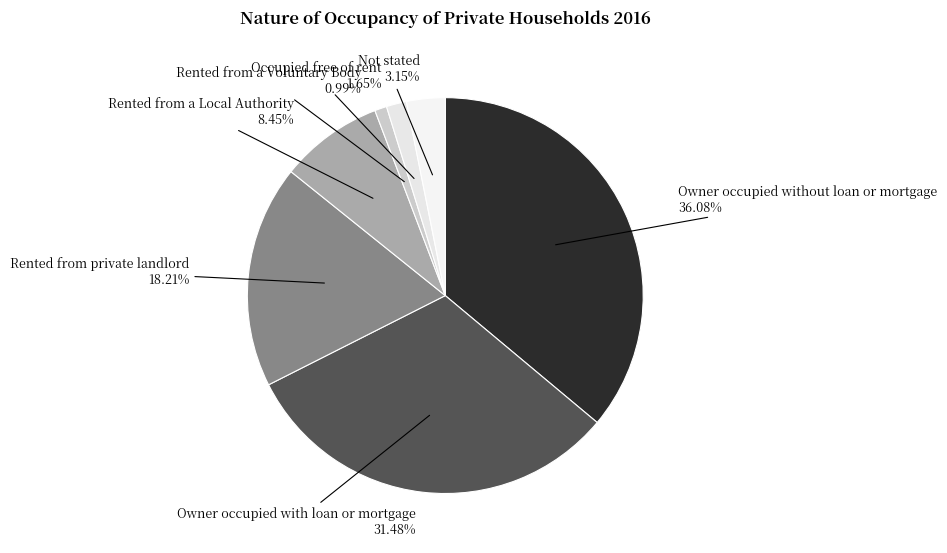

Is there any slice that represents more than half of the pie?

No